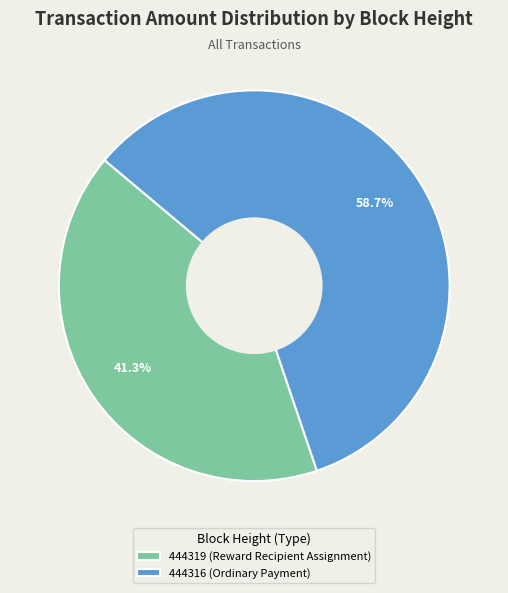

Is there any slice that represents more than half of the pie?

Yes